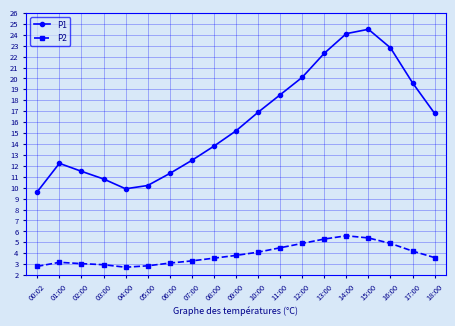

What is the label of the 3rd point from the right?

16:00